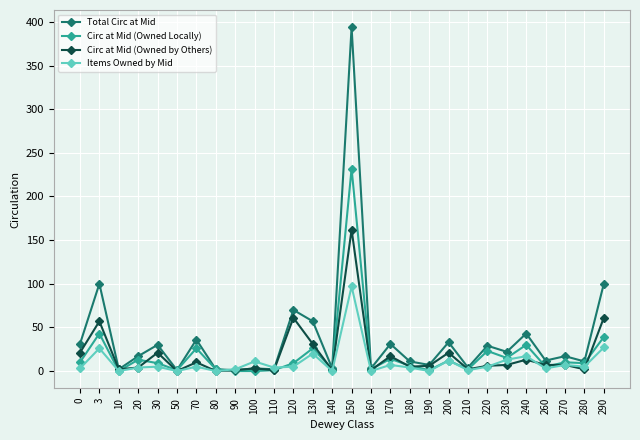

Which series has the widest spread of values?

Total Circ at Mid